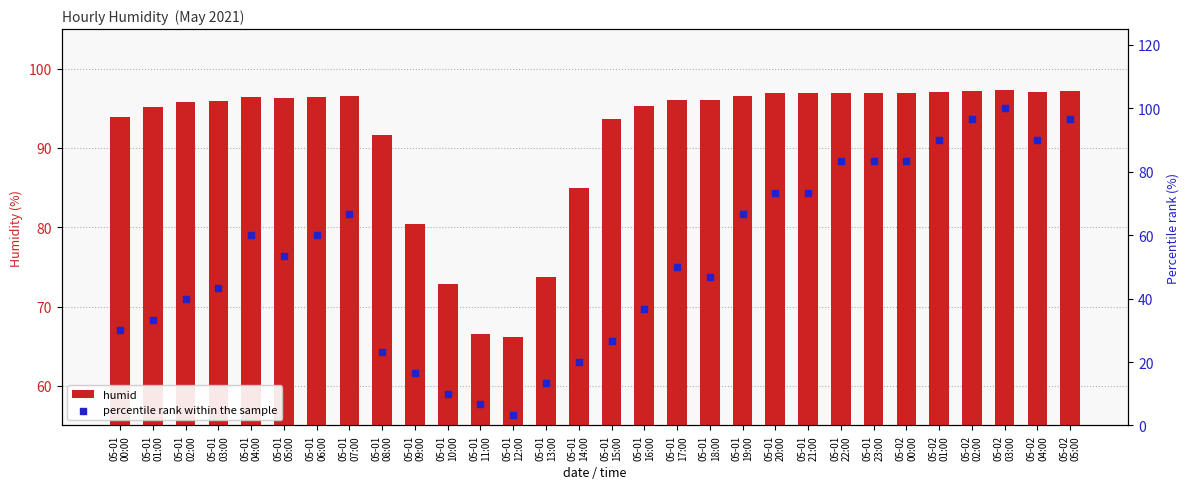

At which category is the sum across all series the highest?

05-02
03:00